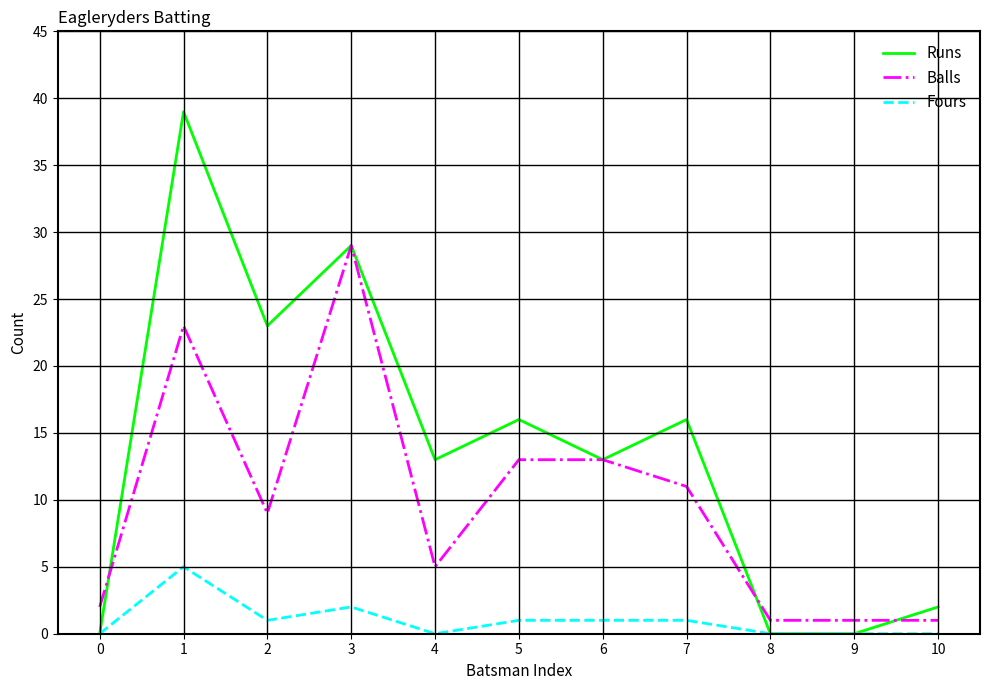

Is the value of Fours at 0 greater than the value of Runs at 6?

No